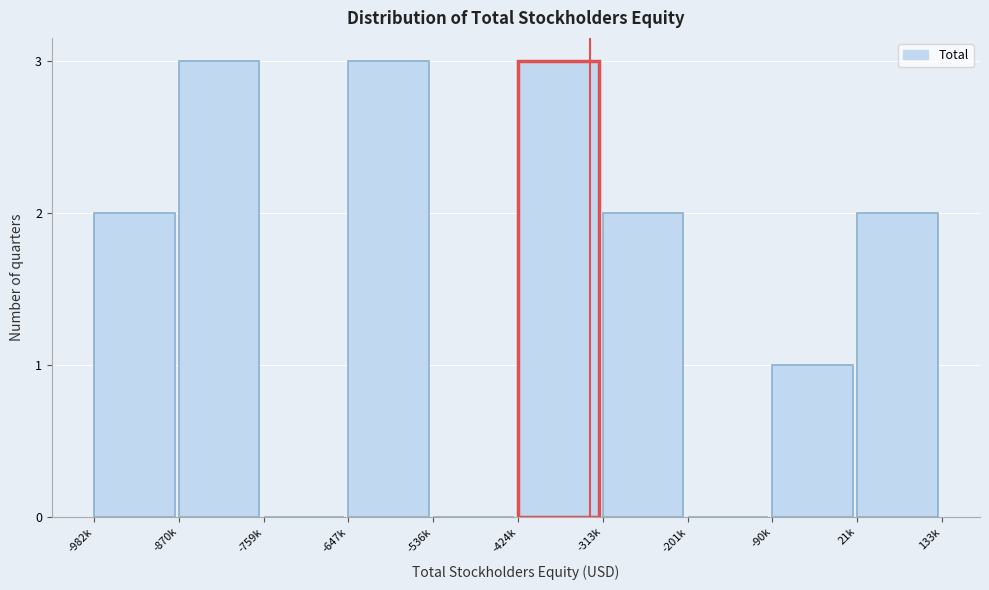

Reading left to right, what are all the values shown in this chart?

-982k=2	-870k=3	-759k=0	-647k=3	-536k=0	-424k=3	-313k=2	-201k=0	-90k=1	21k=2